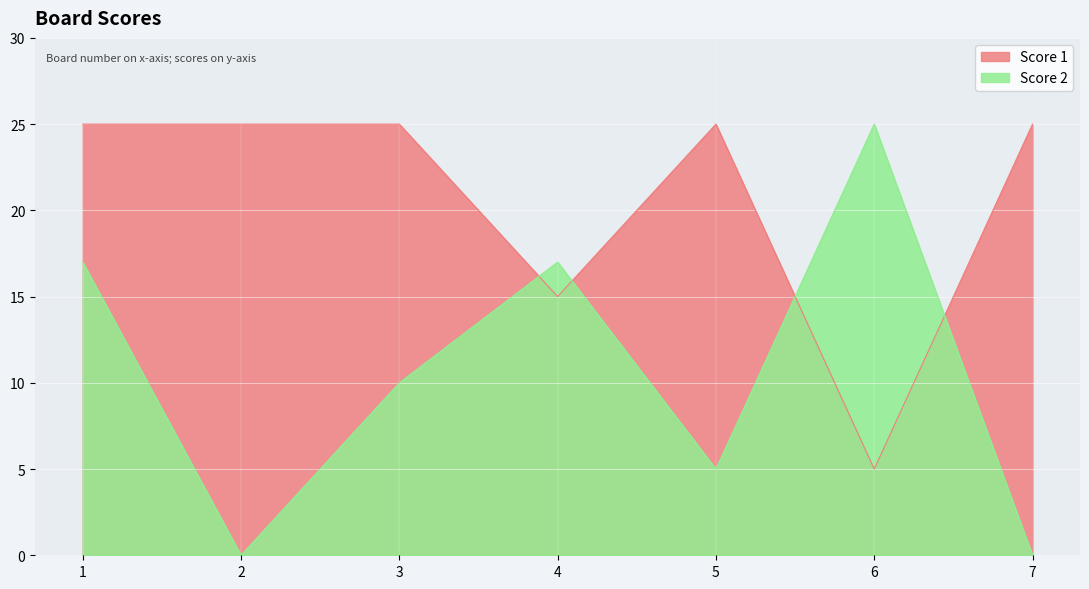

Does the chart display data point markers on the line(s)?

No